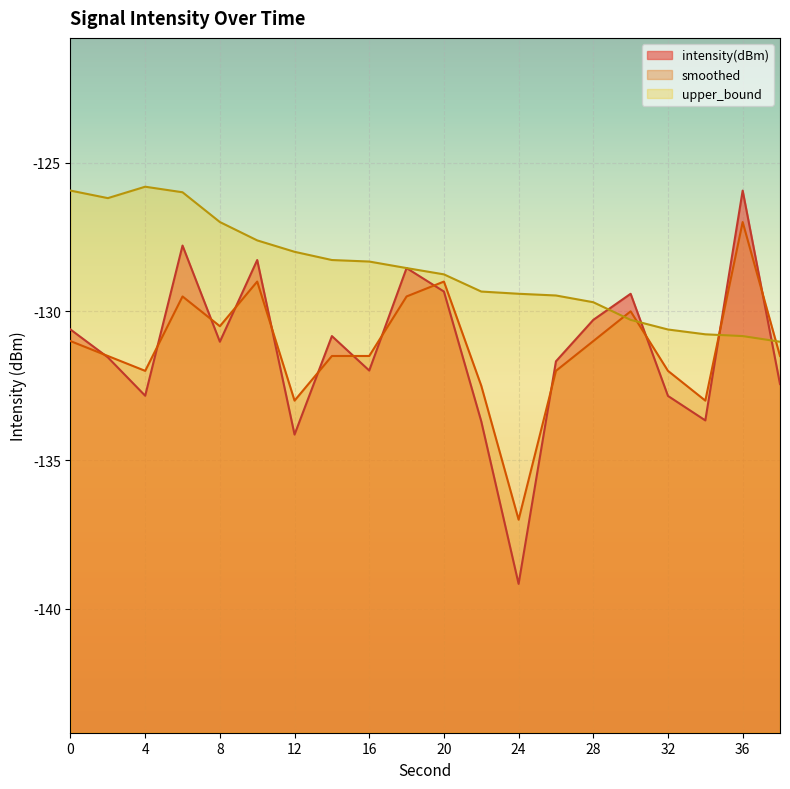

Reading right to left, extract all data points from this chart.

intensity(dBm): -132.4	-125.9	-133.7	-132.8	-129.4	-130.3	-131.7	-139.2	-133.7	-129.3	-128.5	-132.0	-130.8	-134.1	-128.3	-131.0	-127.8	-132.8	-131.5	-130.6
smoothed: -131.5	-127.0	-133.0	-132.0	-130.0	-131.0	-132.0	-137.0	-132.5	-129.0	-129.5	-131.5	-131.5	-133.0	-129.0	-130.5	-129.5	-132.0	-131.5	-131.0
upper_bound: -131.0	-130.8	-130.8	-130.6	-130.3	-129.7	-129.5	-129.4	-129.3	-128.8	-128.5	-128.3	-128.3	-128.0	-127.6	-127.0	-126.0	-125.8	-126.2	-125.9